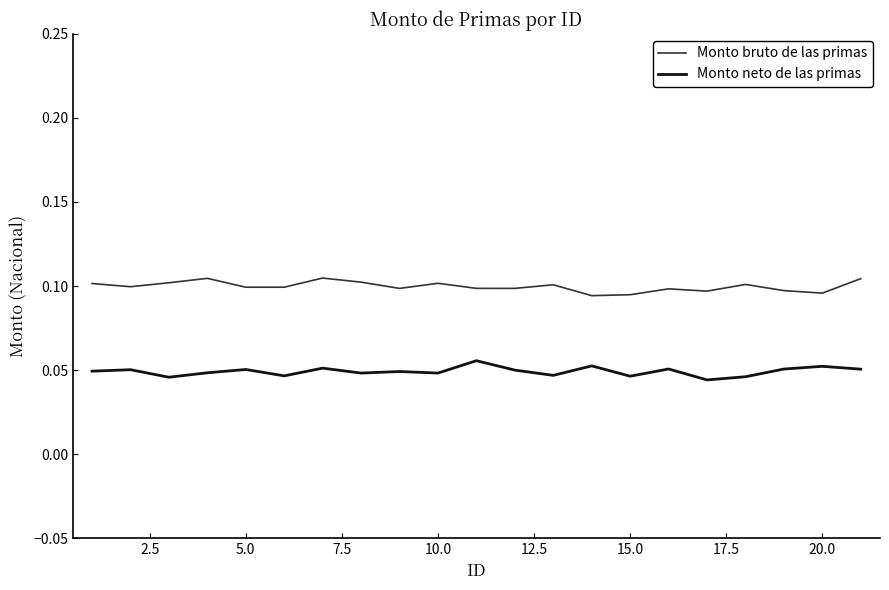

True or false: Monto bruto de las primas and Monto neto de las primas cross at least once.

False